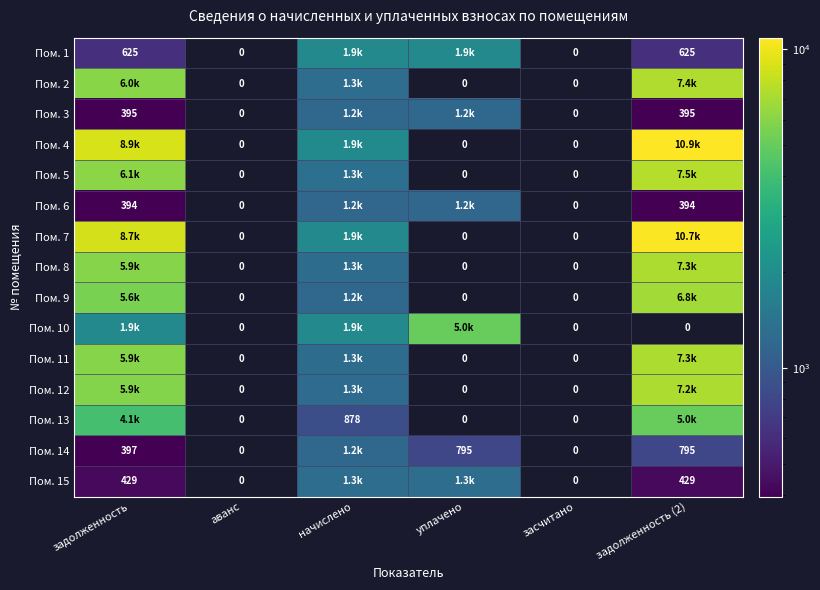

At which category is the sum across all series the highest?

задолженность (2)